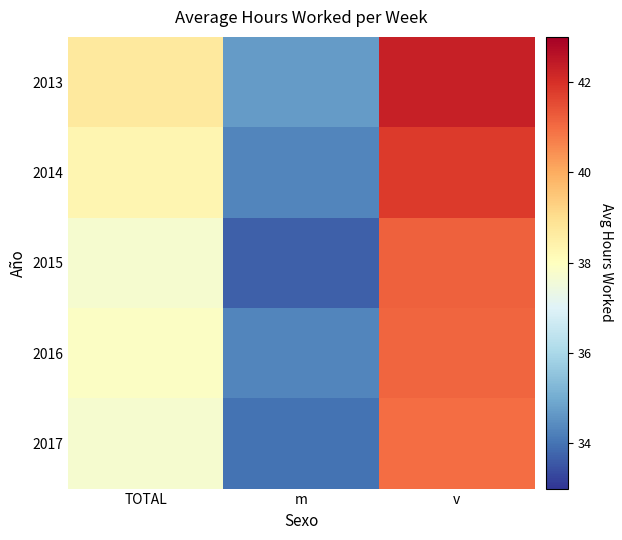

What is the greatest value displayed?

42.3